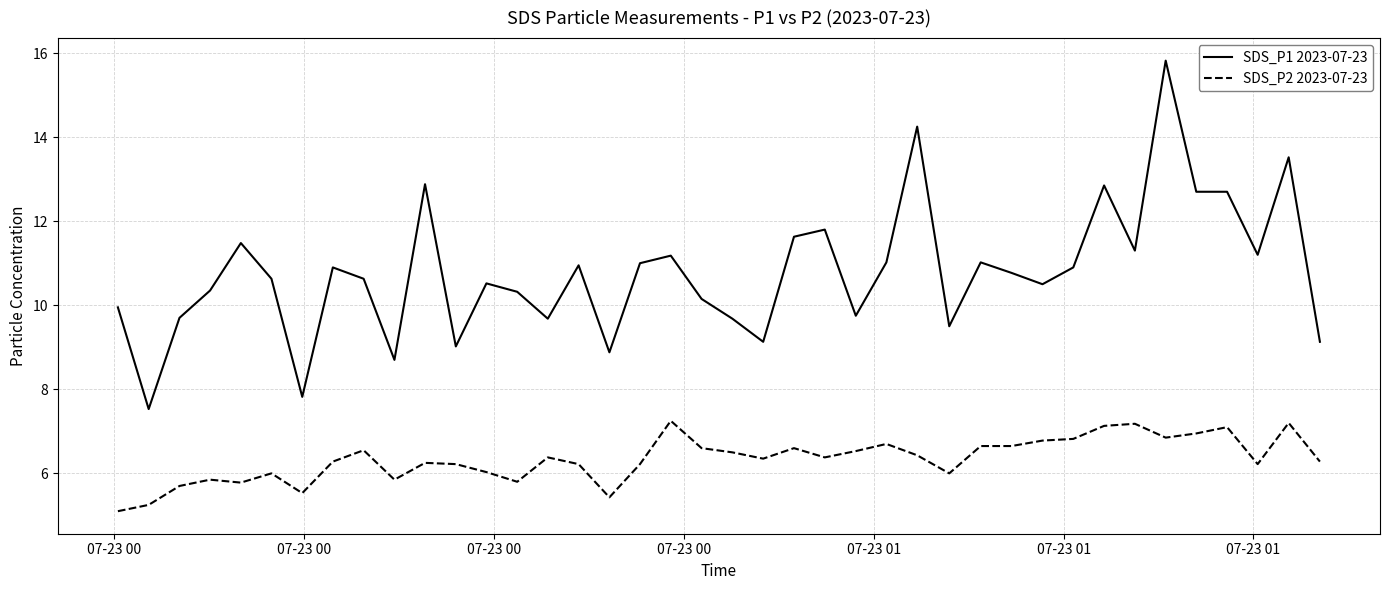

What are all the series names shown in the legend?

SDS_P1 2023-07-23, SDS_P2 2023-07-23